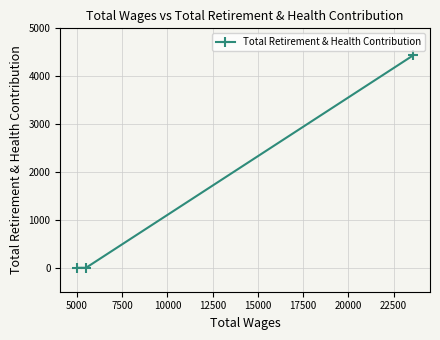

What is the maximum value shown in the chart?

4436